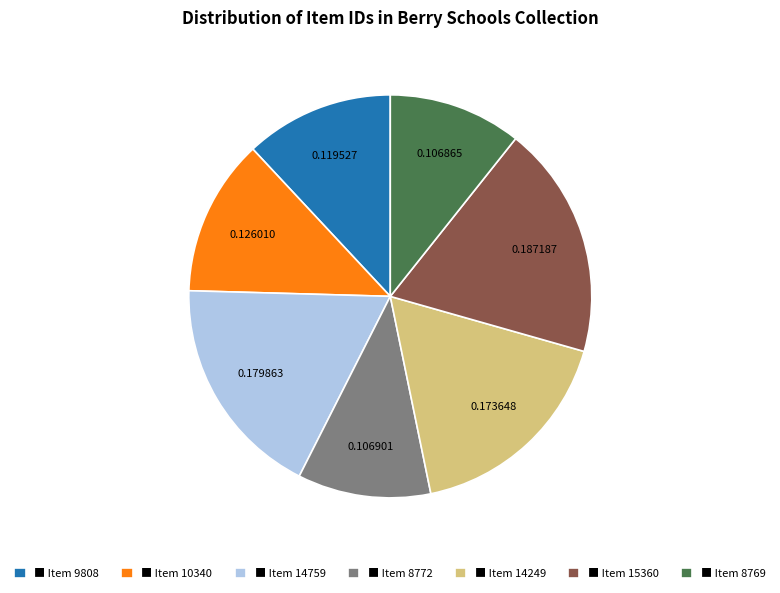

Count the number of slices in the pie.

7